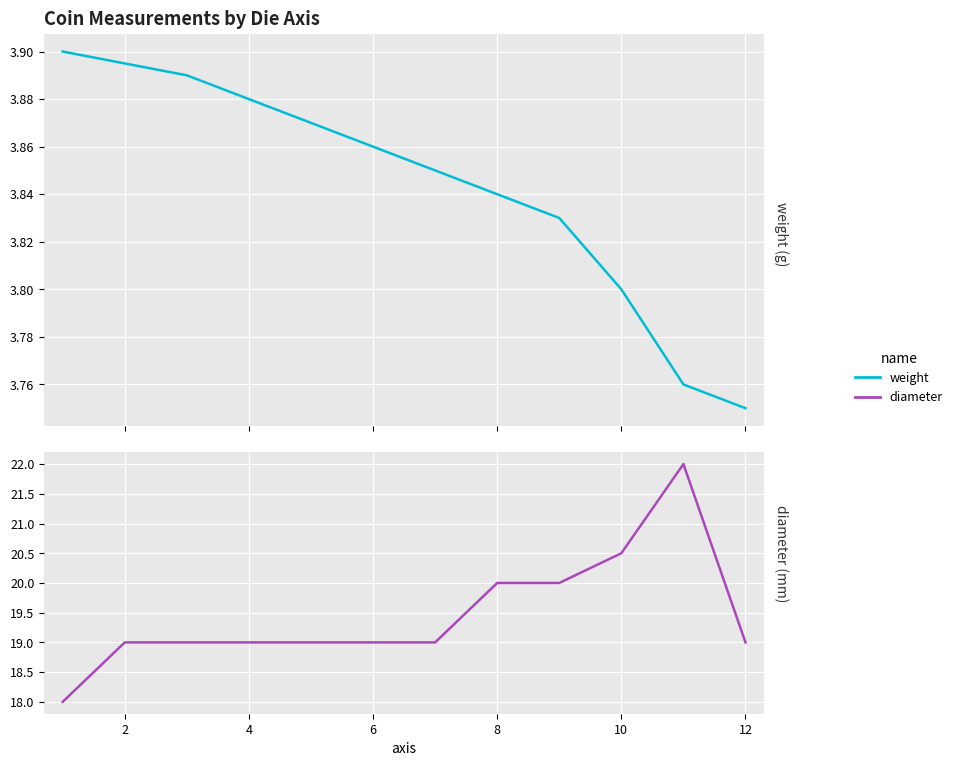

Where is diameter nearest to the value 20?

14